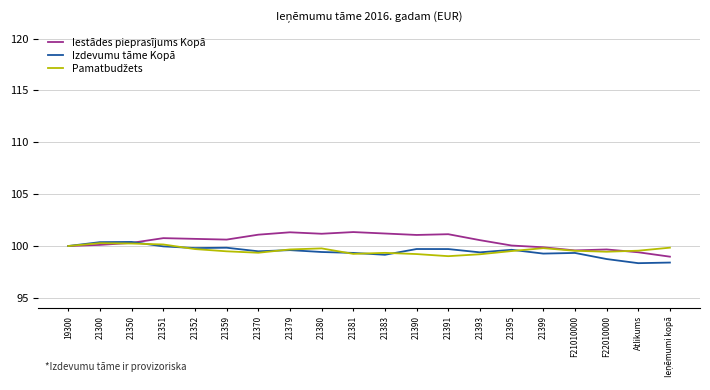

What is the minimum value for Iestādes pieprasījums Kopā?

99.0